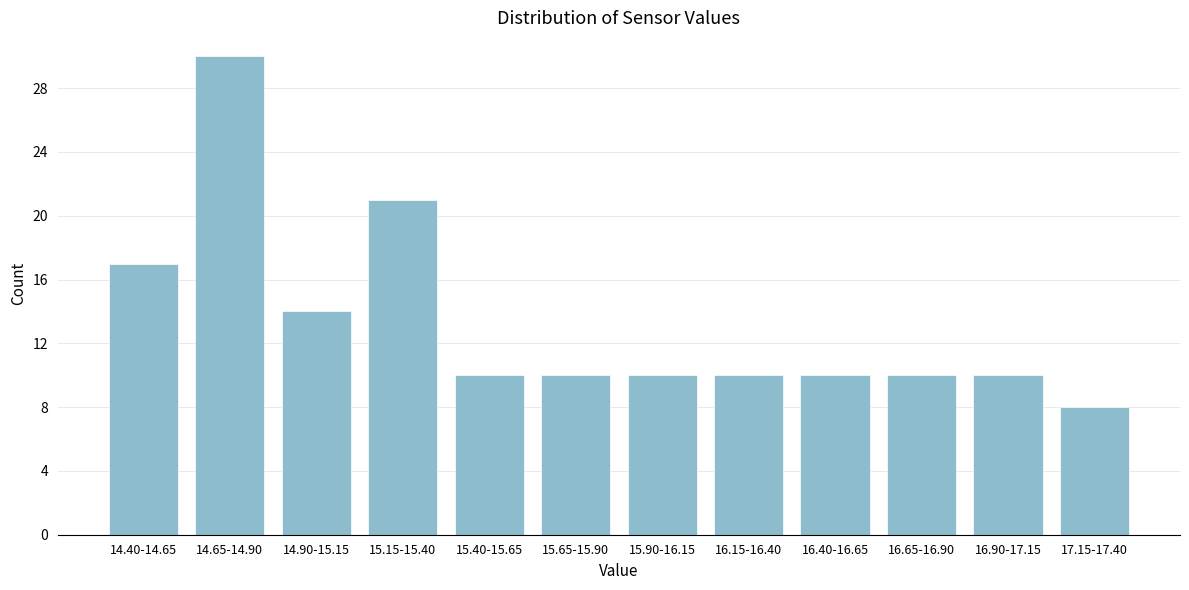

Reading left to right, what are all the values shown in this chart?

17	30	14	21	10	10	10	10	10	10	10	8